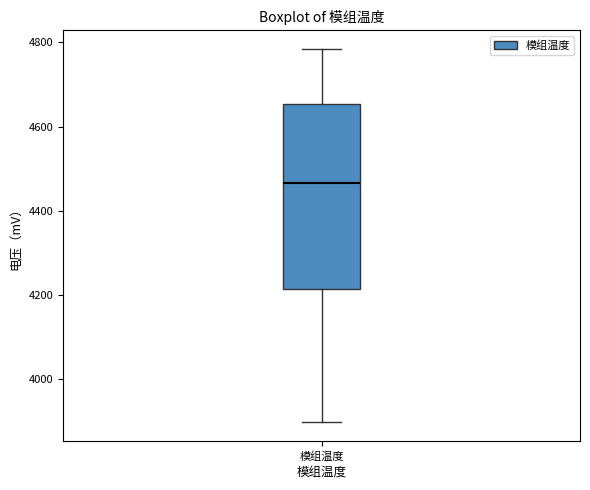

Where does the upper whisker of the box for 模组温度 end on the y-axis? The values are not printed on the chart, so give them approximately, as read against the axis.

4780